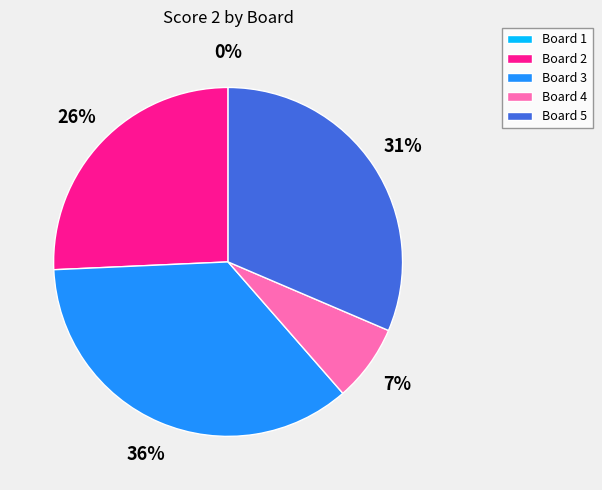

The Board 4 slice represents 12% of the pie. True or false?

False